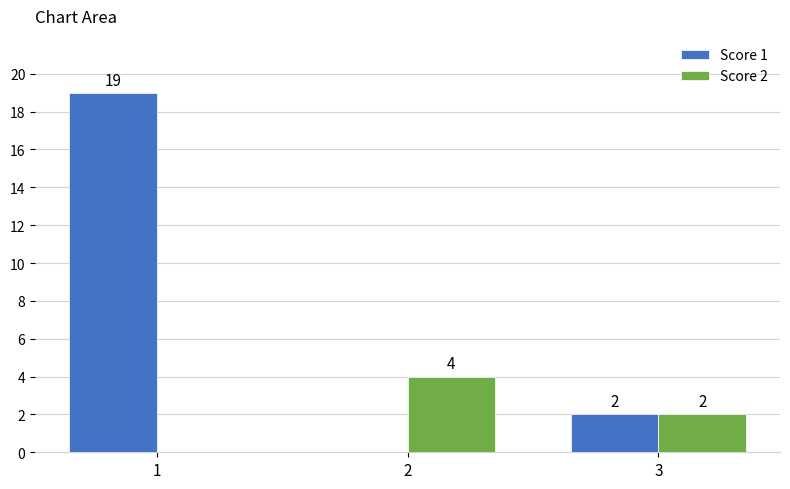

Is it true that Score 2 equals 0 at 1?

True